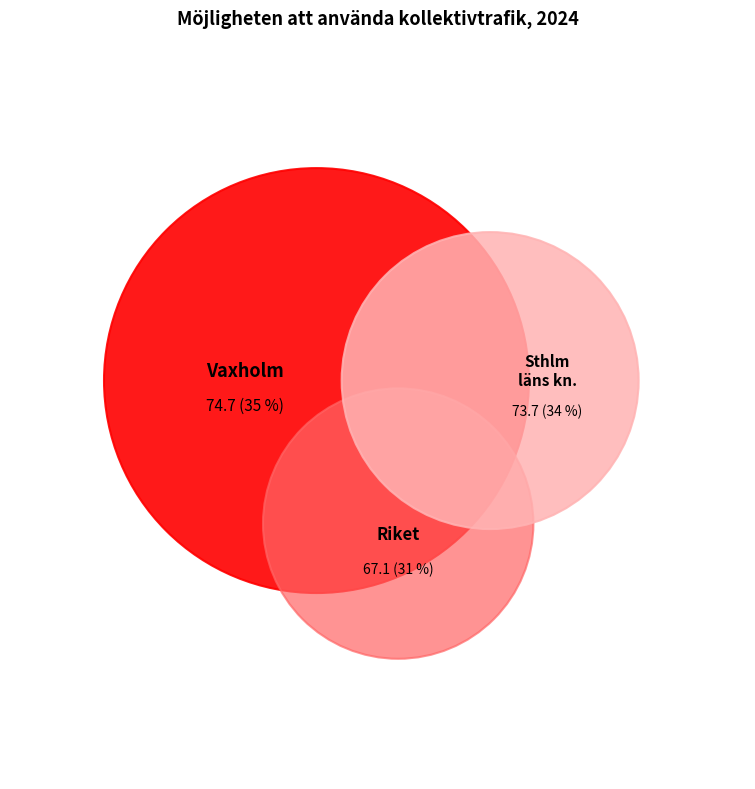

Between Riket and Stockholms läns kommuner (ovägt medel), which is larger?

Stockholms läns kommuner (ovägt medel)